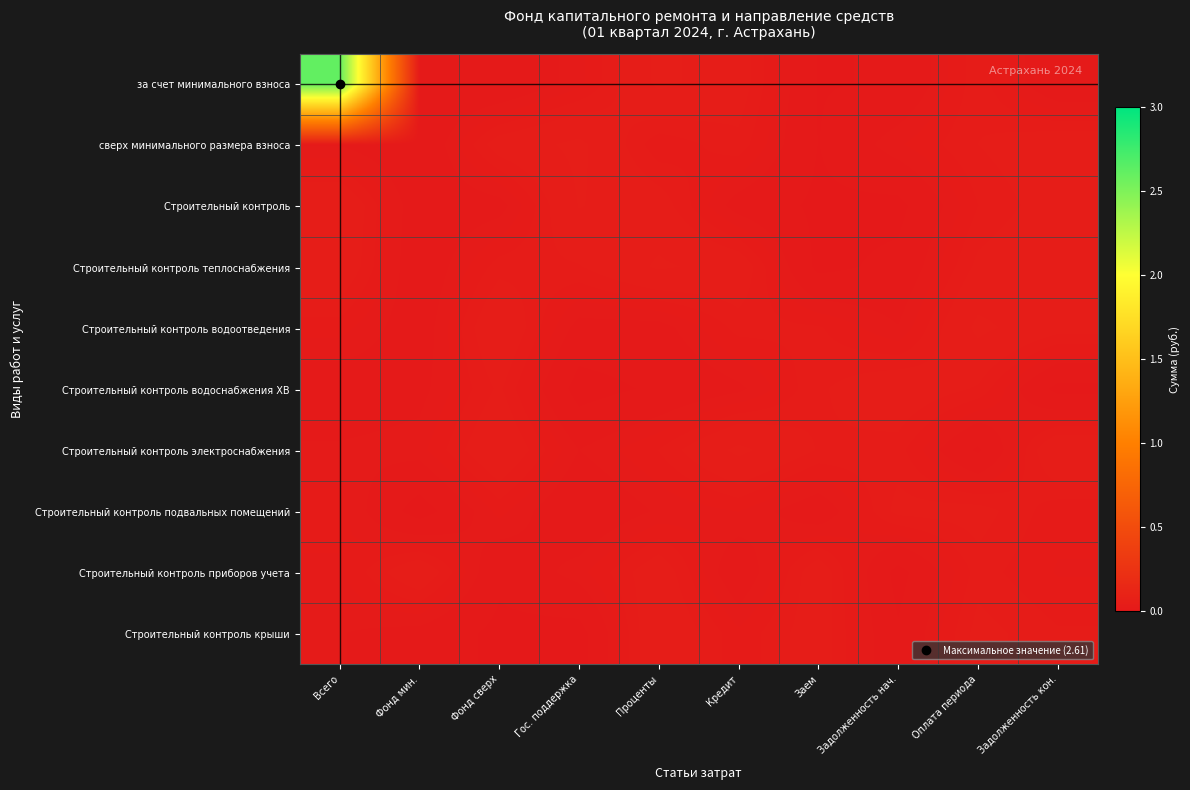

At how many categories does at least one series exceed 1?

1